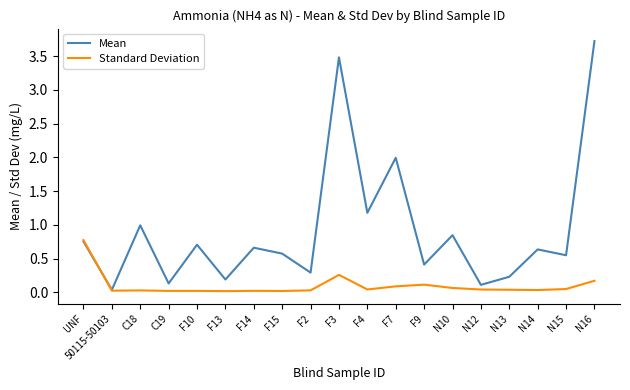

Which series has the widest spread of values?

Mean